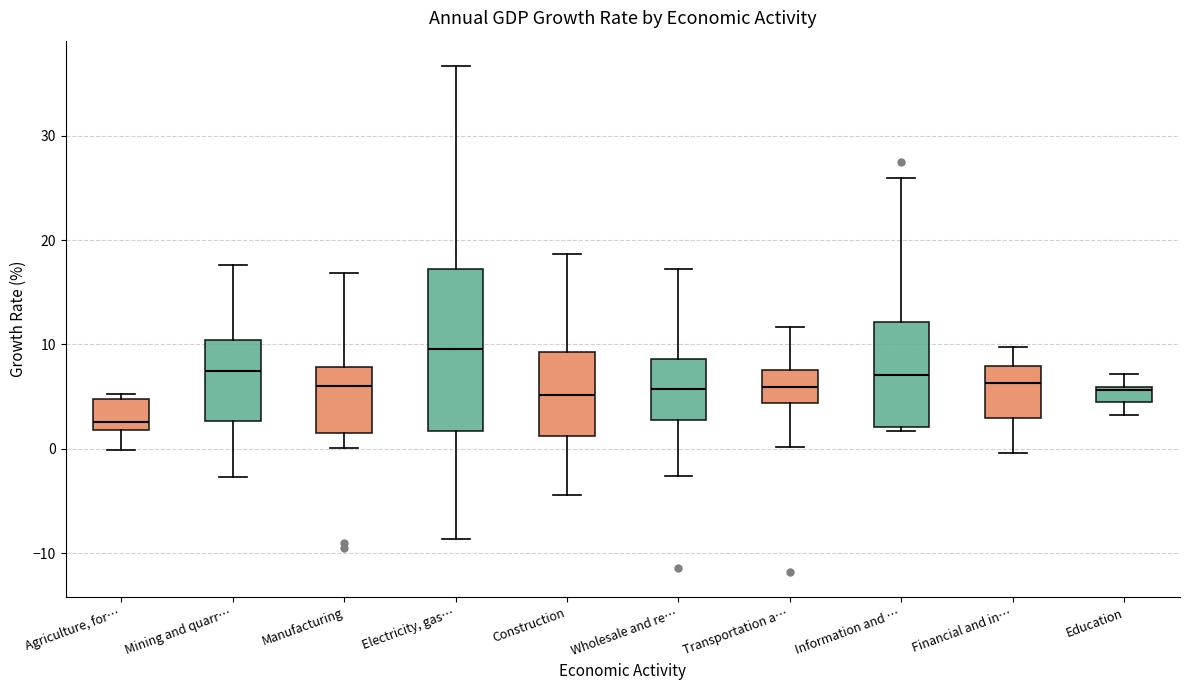

Where is the upper edge of the box for Education on the y-axis? The values are not printed on the chart, so give them approximately, as read against the axis.

6